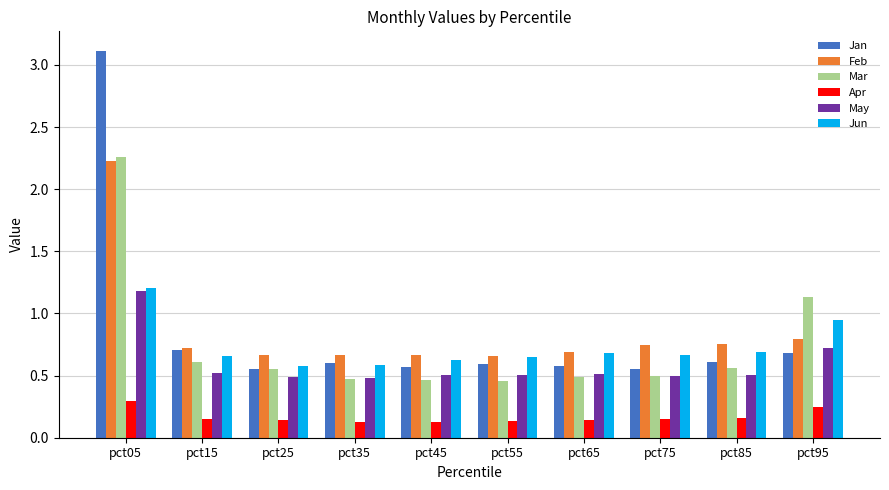

What is the difference between the maximum and minimum values in the Mar series?

1.8